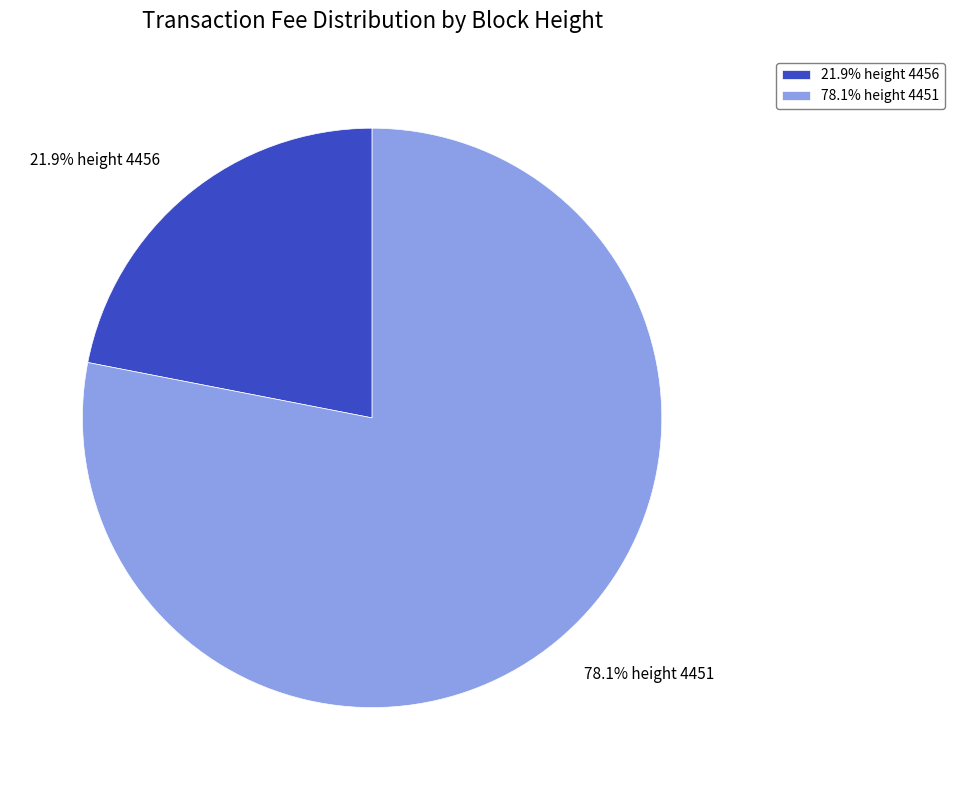

Count the number of slices in the pie.

2